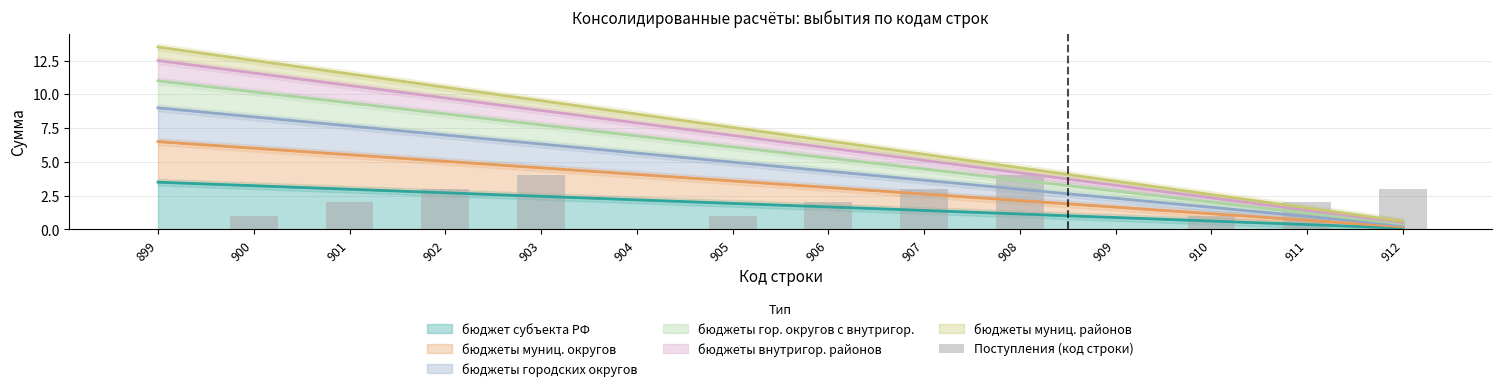

True or false: бюджет субъекта РФ has a value of 1.9 at 905.

True